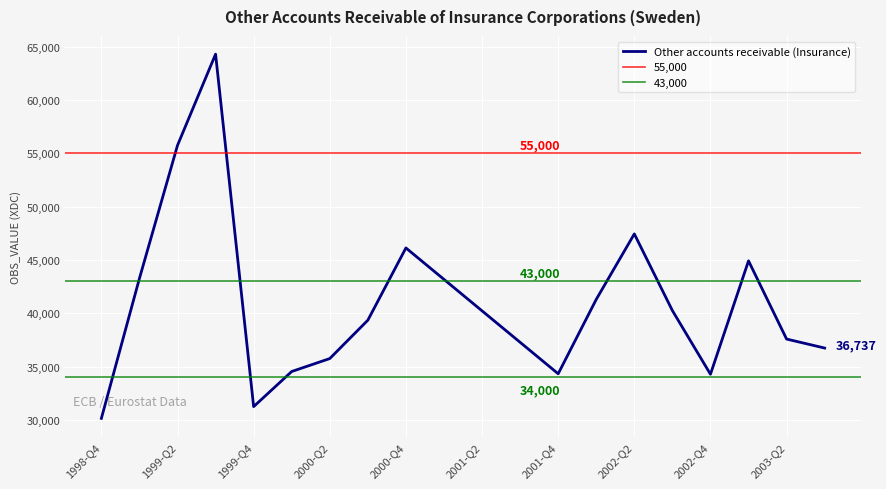

What is the change in value from 2001-Q2 to 2003-Q1?

+4687